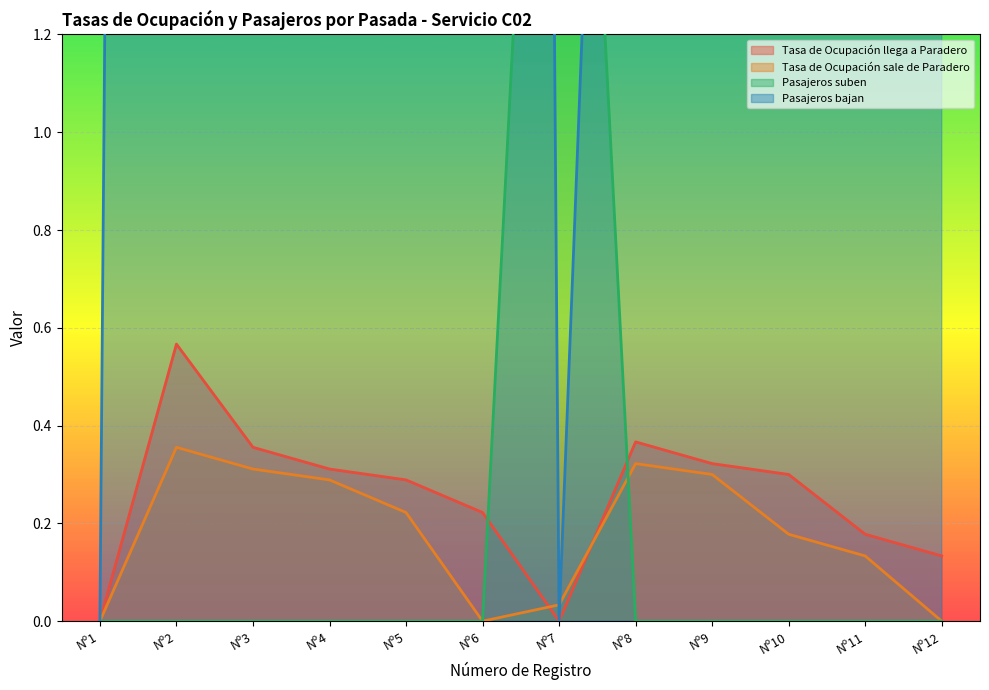

How many positive values does the Tasa de Ocupación llega a Paradero series have?

10